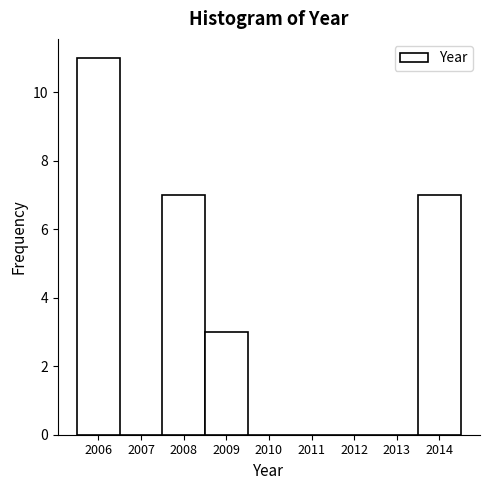

Reading left to right, list every bar in this chart as the range it spans on the x-axis followed by its height. The values are not printed on the chart, so give them approximately, as read against the axis.

2005.5 to 2006.5: 11
2006.5 to 2007.5: 0
2007.5 to 2008.5: 7
2008.5 to 2009.5: 3
2009.5 to 2010.5: 0
2010.5 to 2011.5: 0
2011.5 to 2012.5: 0
2012.5 to 2013.5: 0
2013.5 to 2014.5: 7